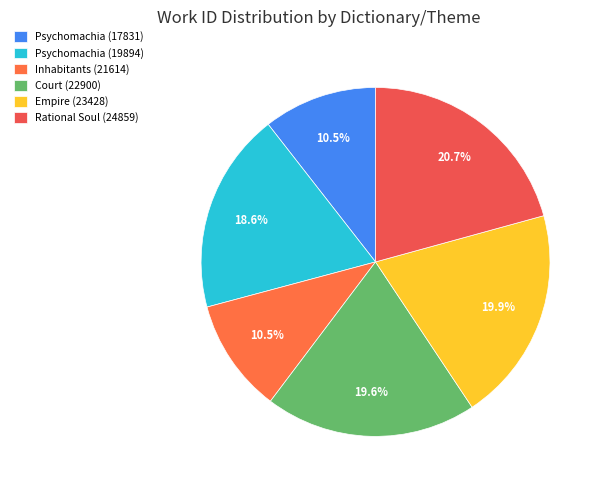

To the nearest percent, what is the average slice percentage?

17%